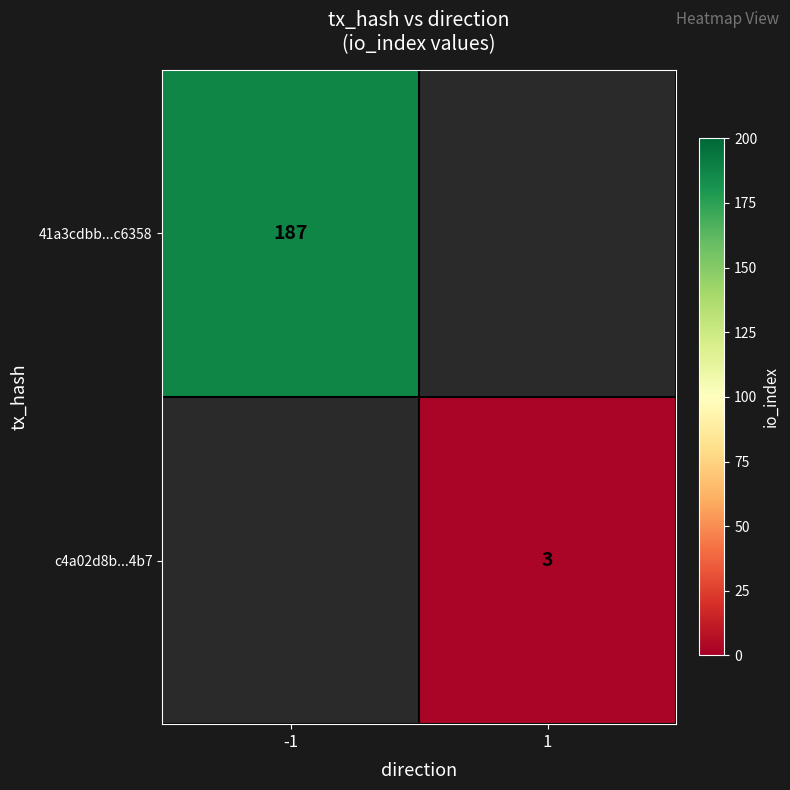

Is the value of 41a3cdbb...c6358 at -1 greater than the value of c4a02d8b...4b7 at 1?

Yes